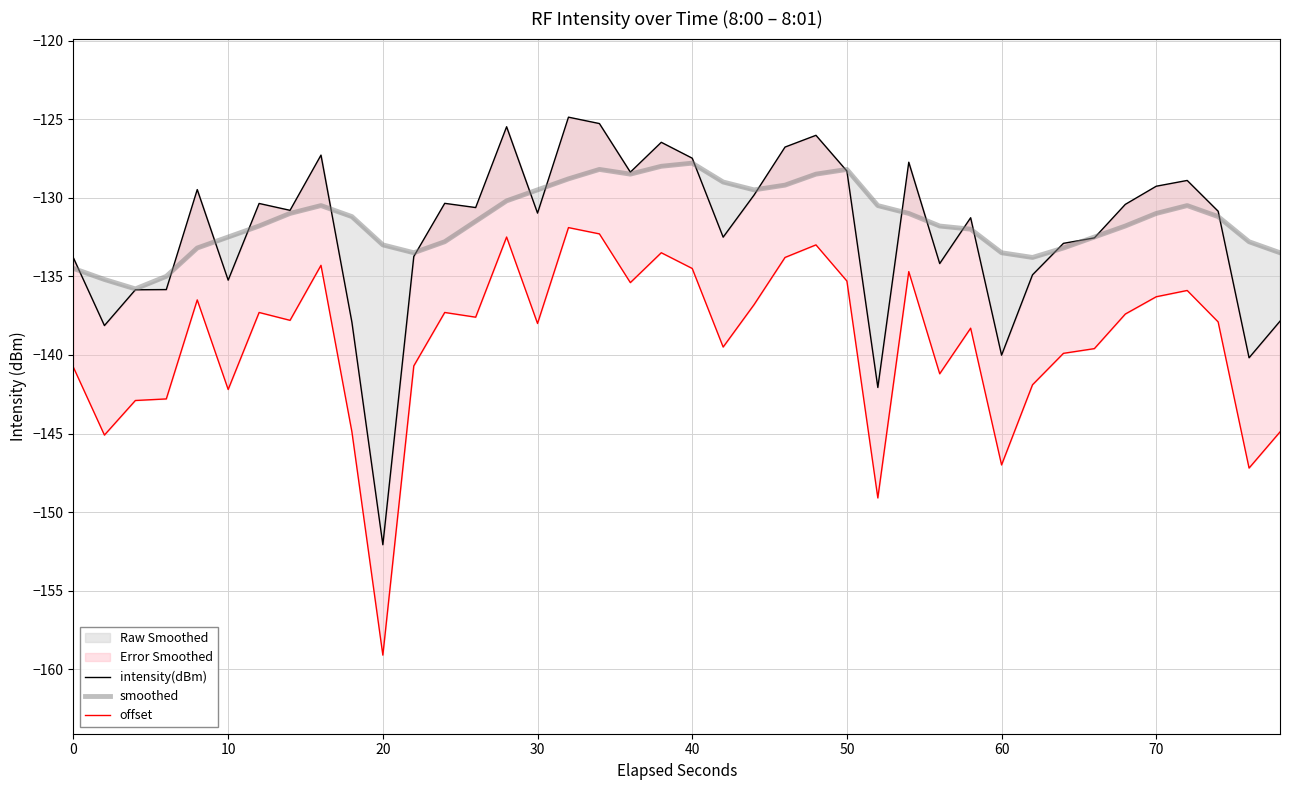

Is the value of smoothed at 10 greater than the value of intensity(dBm) at 18?

No